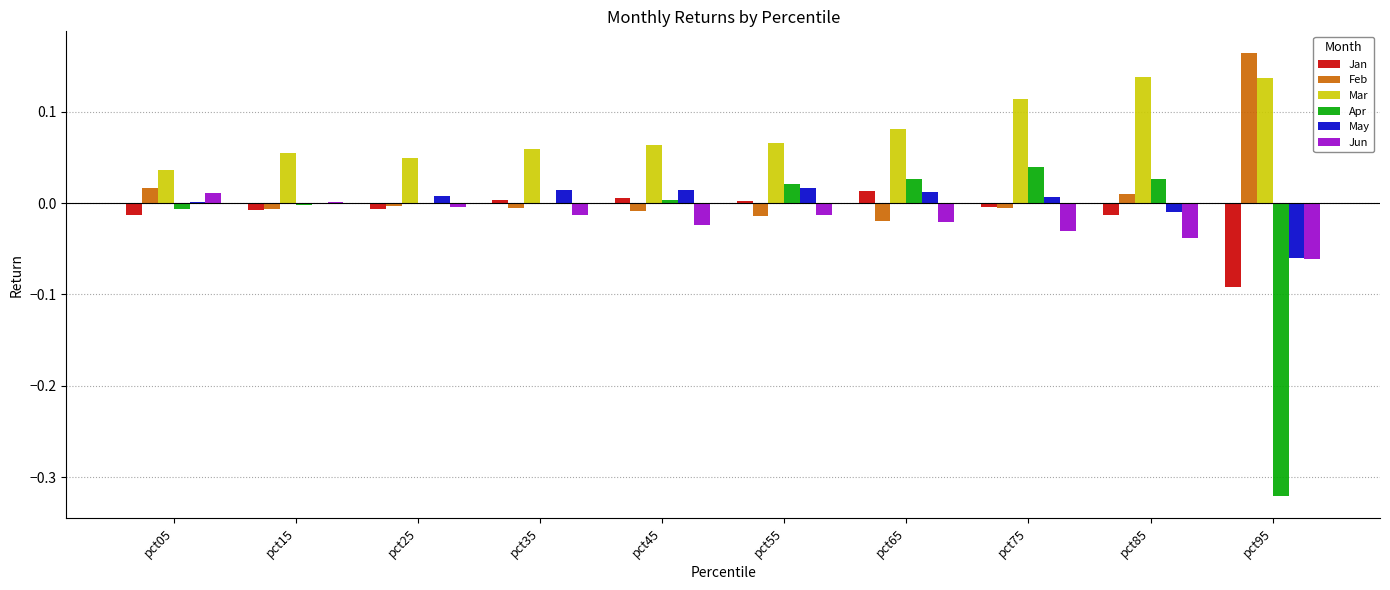

True or false: Apr has a value of -0.0 at pct05.

True